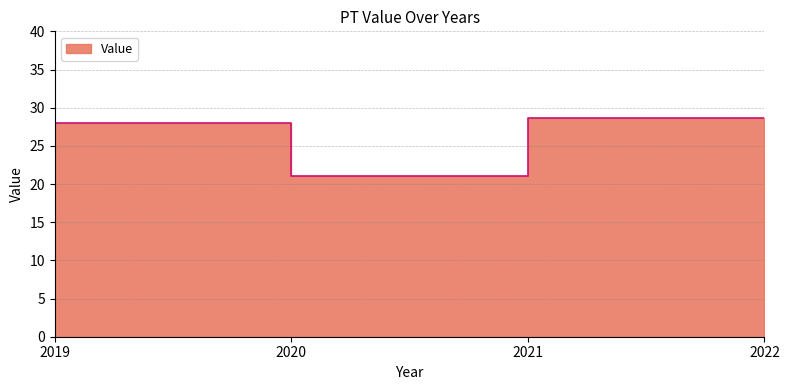

How many points are lower than both their immediate neighbors (excluding endpoints)?

1